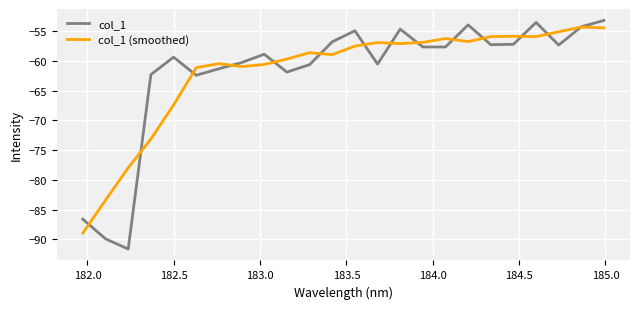

What is the smallest value displayed?

-91.6